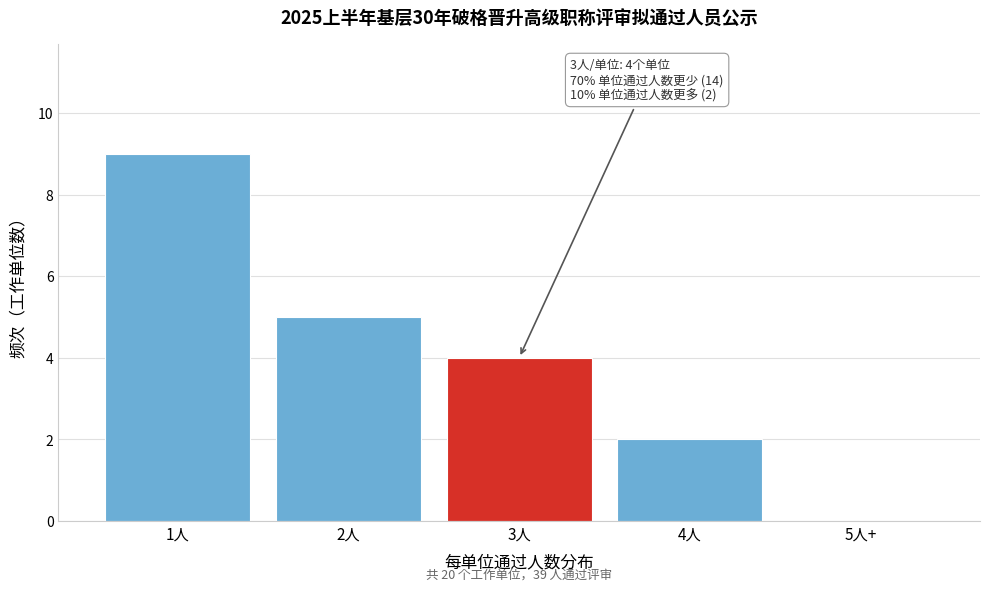

Reading left to right, transcribe all the data shown in this chart.

1人=9	2人=5	3人=4	4人=2	5人+=0